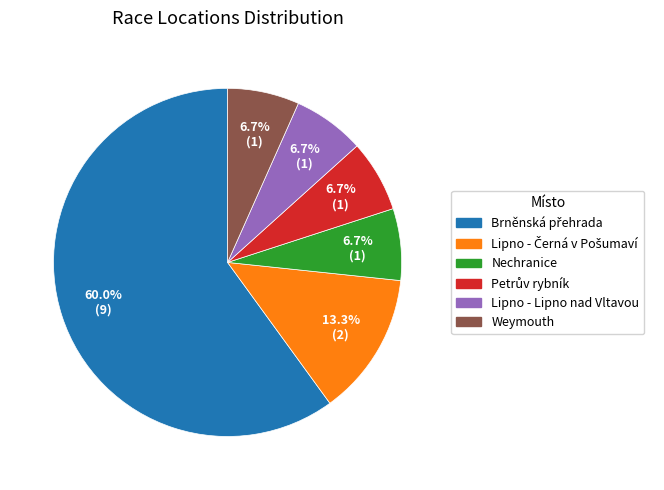

Does any single category account for the majority?

Yes